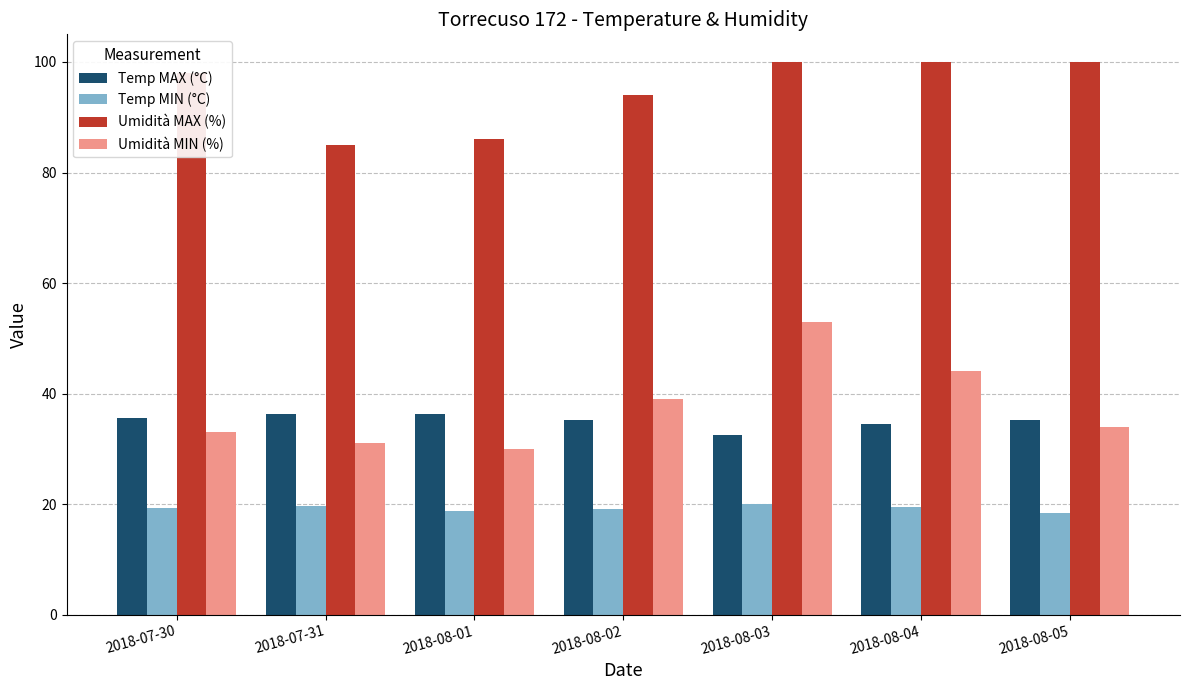

What are all the series names shown in the legend?

Temp MAX (°C), Temp MIN (°C), Umidità MAX (%), Umidità MIN (%)